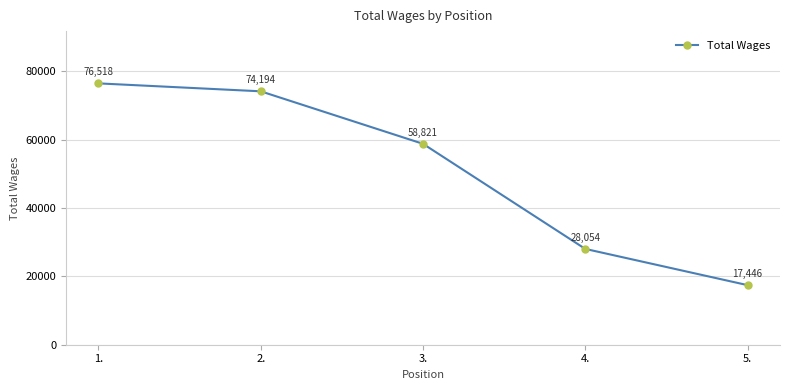

List the labels in order of value, largest first.

1., 2., 3., 4., 5.